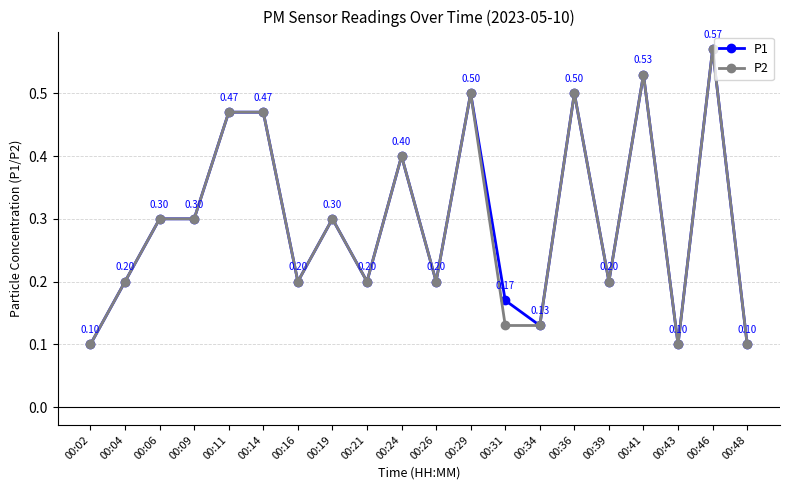

Which series has the largest total across all categories?

P1